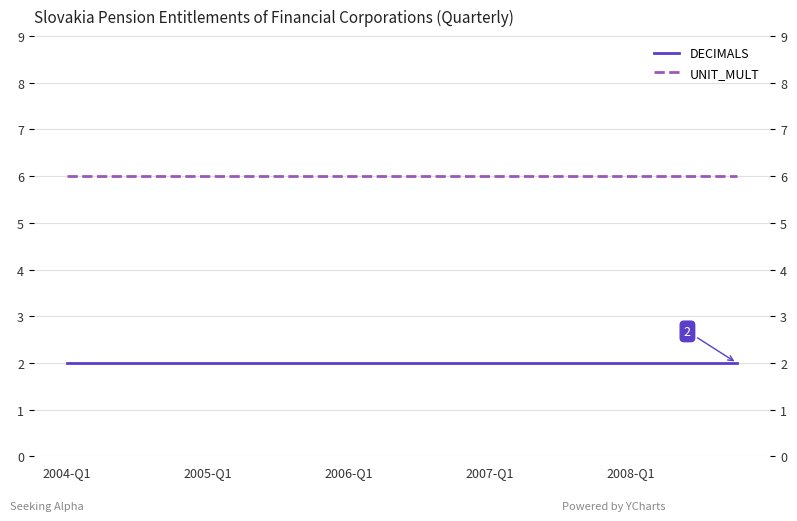

True or false: UNIT_MULT and DECIMALS cross at least once.

False